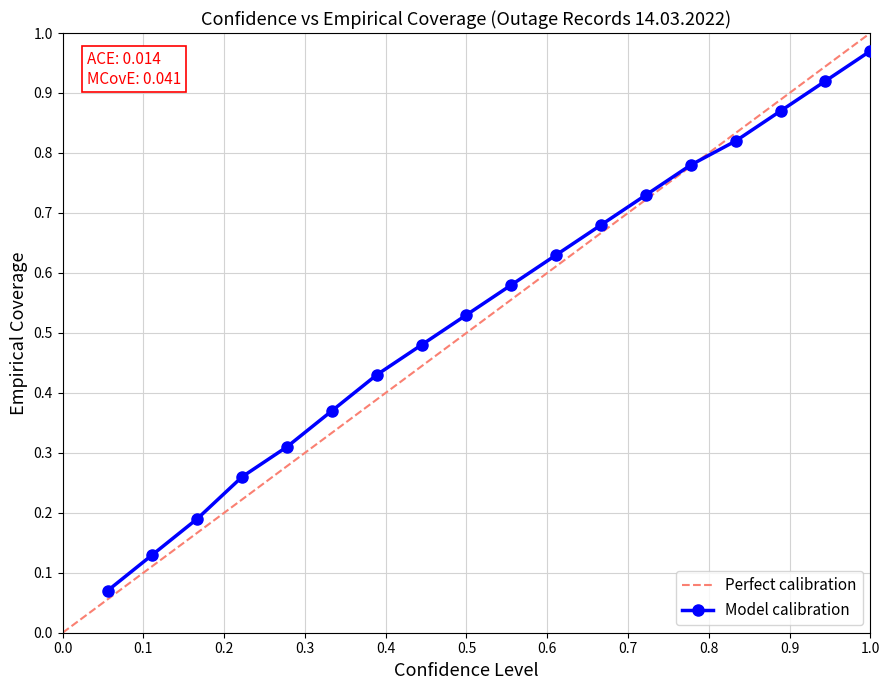

True or false: the data shows 0.5 at 16.

False